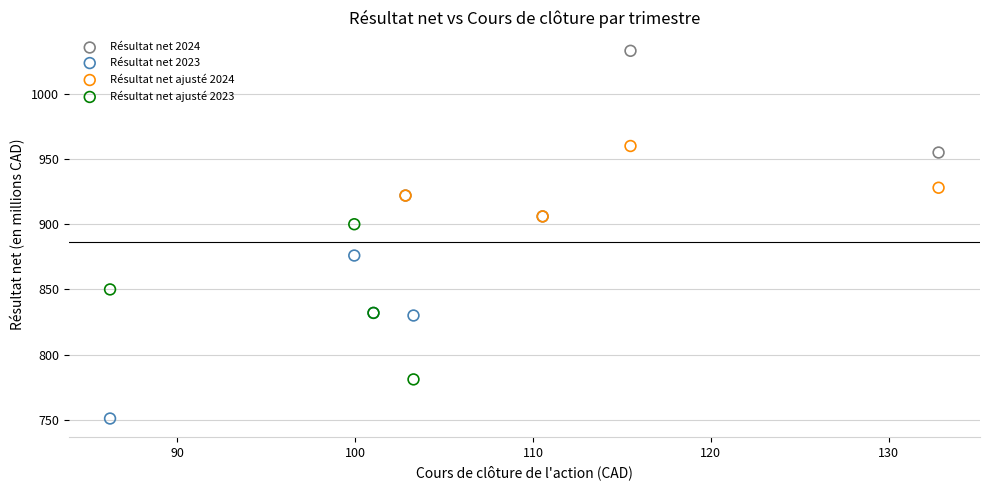

What are all the series names shown in the legend?

Résultat net 2024, Résultat net 2023, Résultat net ajusté 2024, Résultat net ajusté 2023